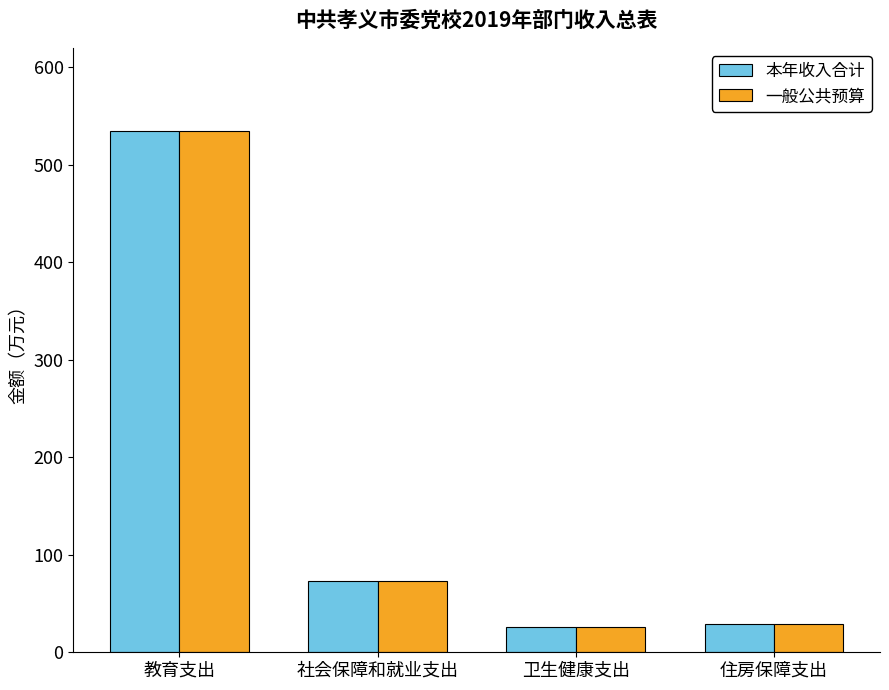

How many groups of bars are there?

4